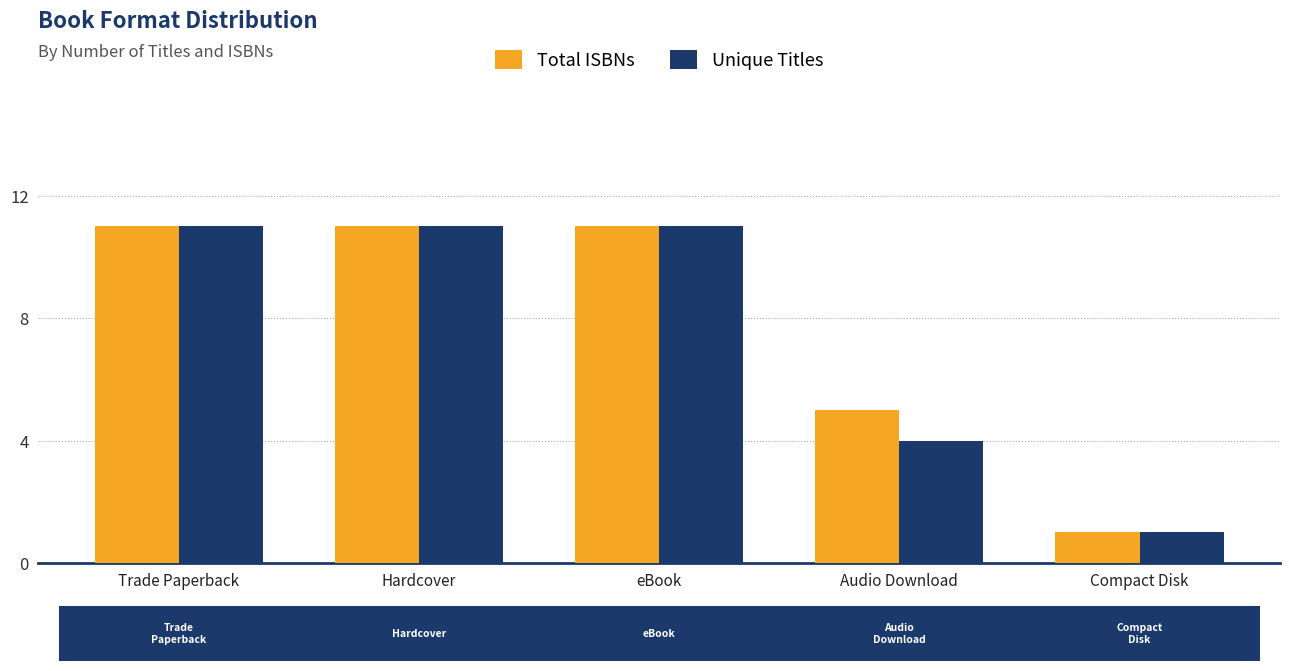

List the series in order of their overall mean, highest first.

Total ISBNs, Unique Titles